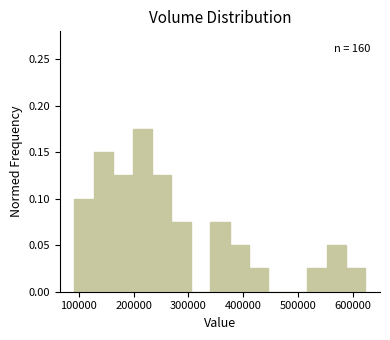

Around what value on the x-axis is the tallest bar? Give the approximate position of its centre, as read against the axis.

220000